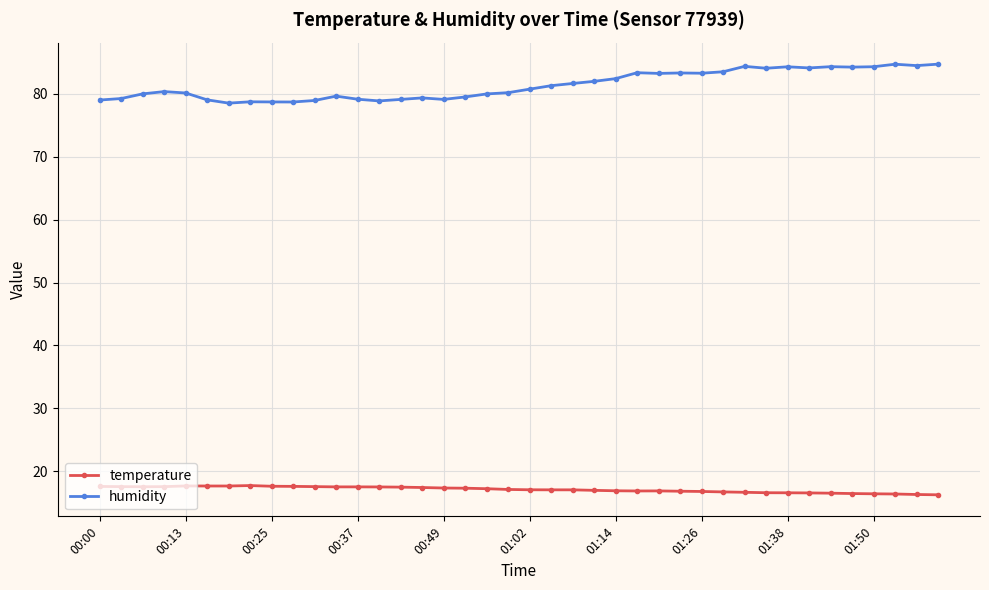

Count the number of categories in the chart.

40